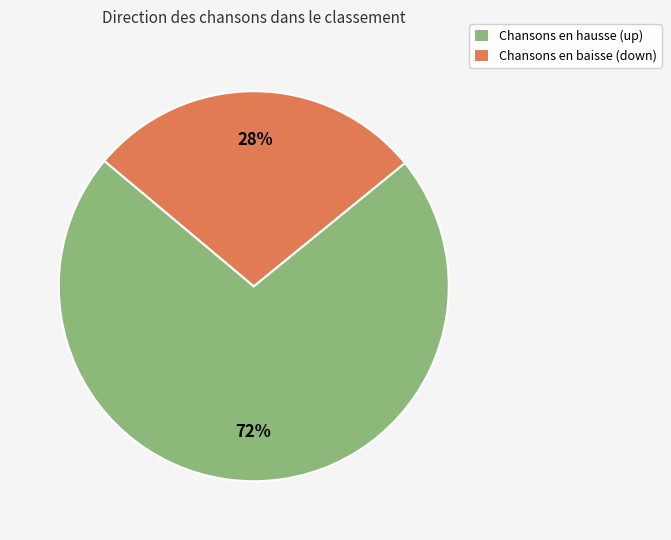

Does any single category account for the majority?

Yes